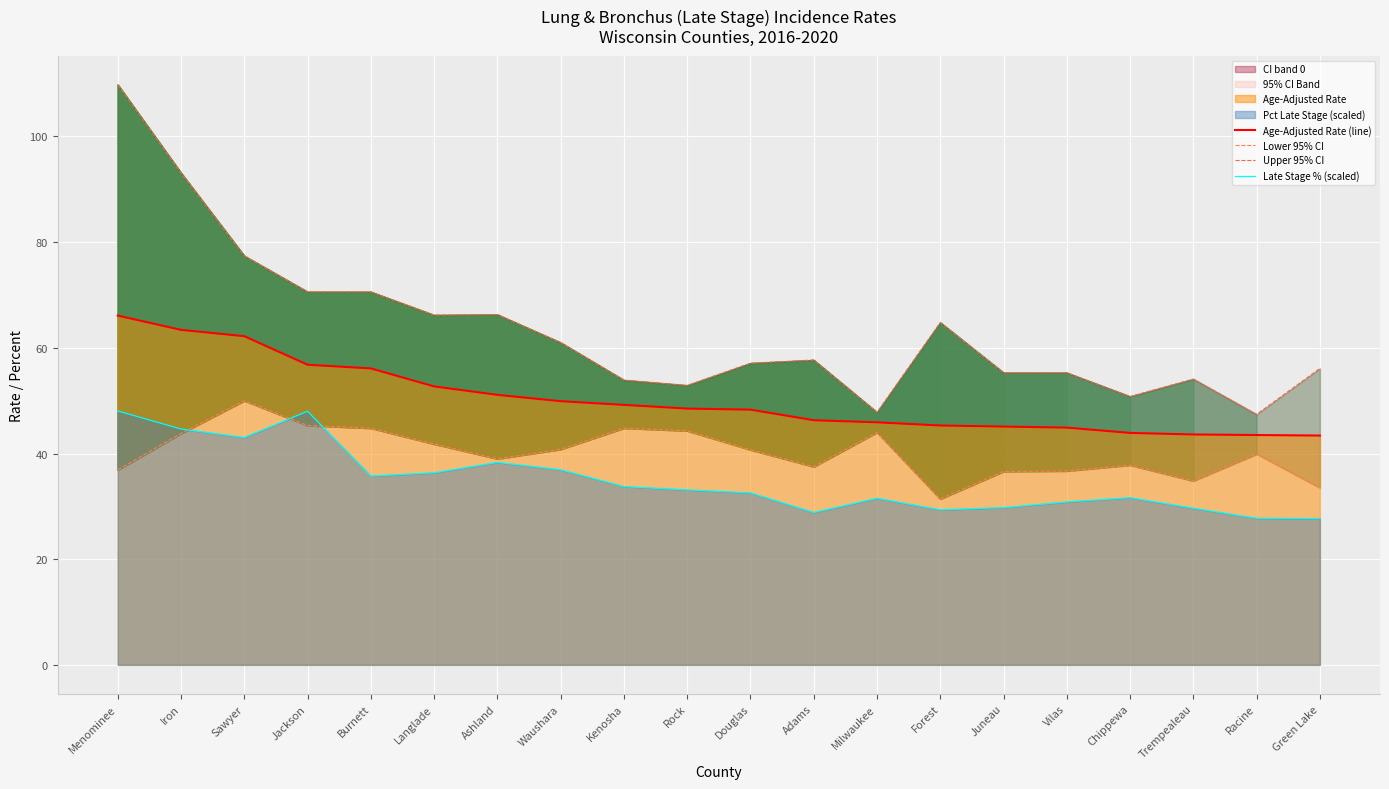

Is it true that Late Stage % (scaled) equals 49.8 at Burnett?

False